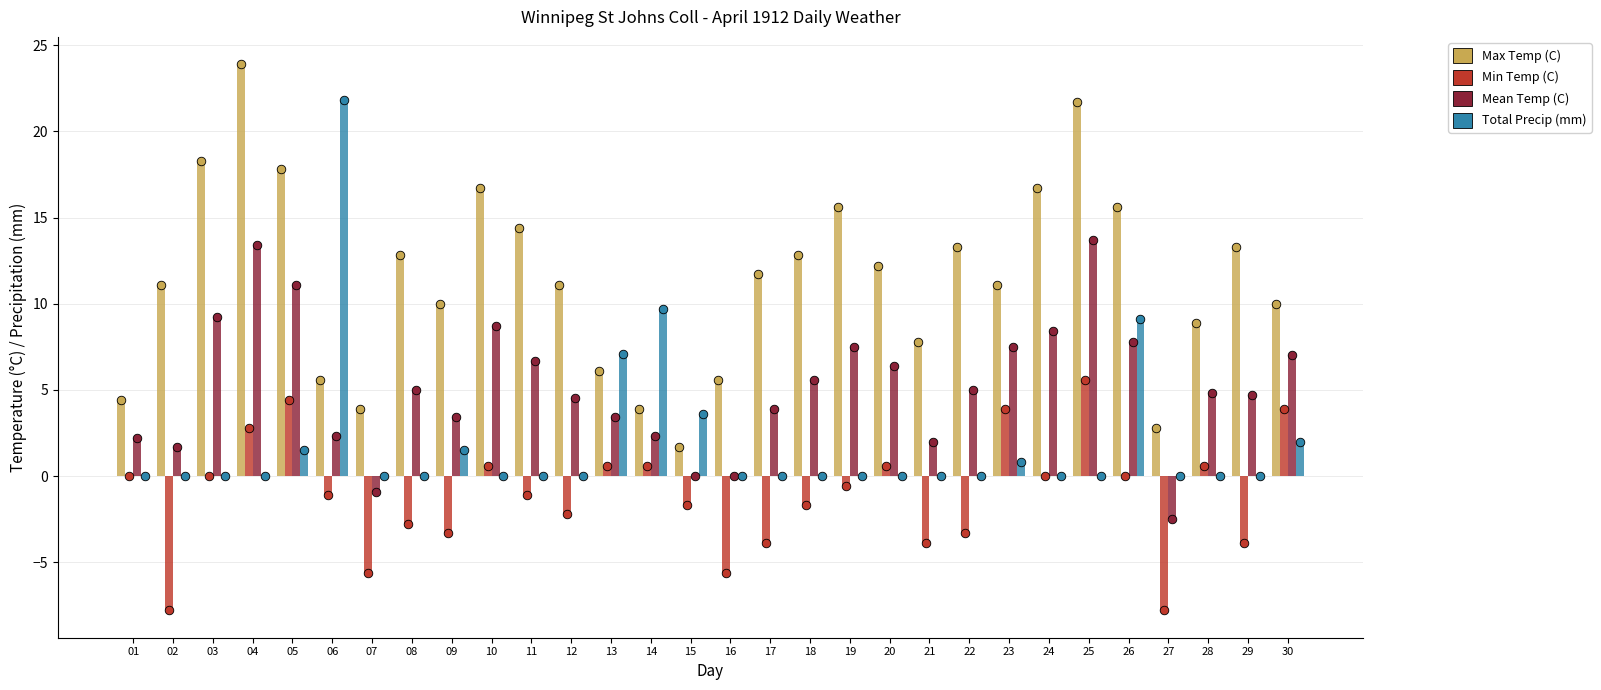

Which series reaches the maximum Y coordinate?

Max Temp (C)